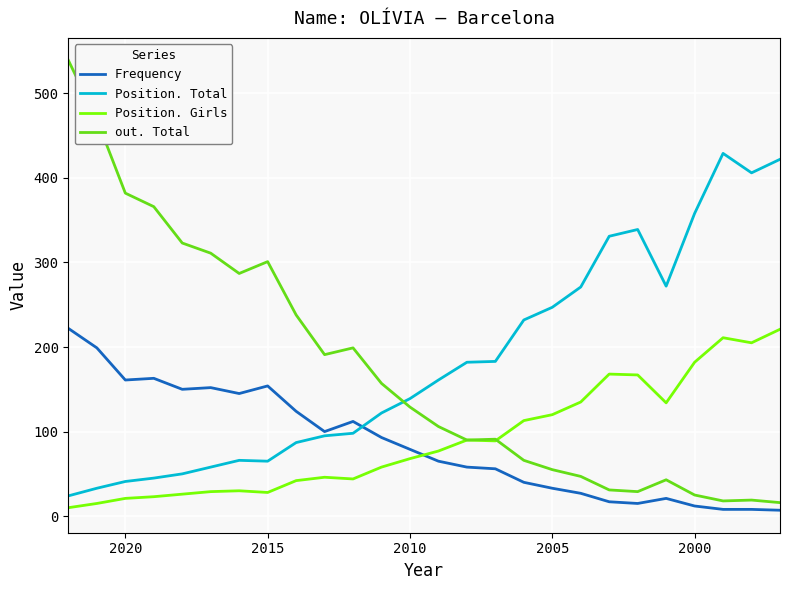

At how many categories does at least one series exceed 138?

26